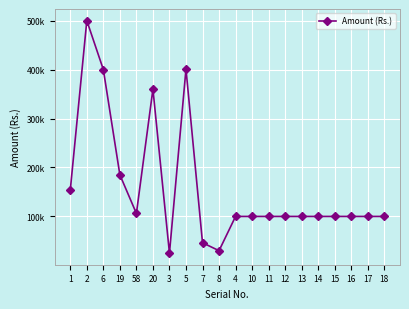

Between 7 and 14, which is larger?

14